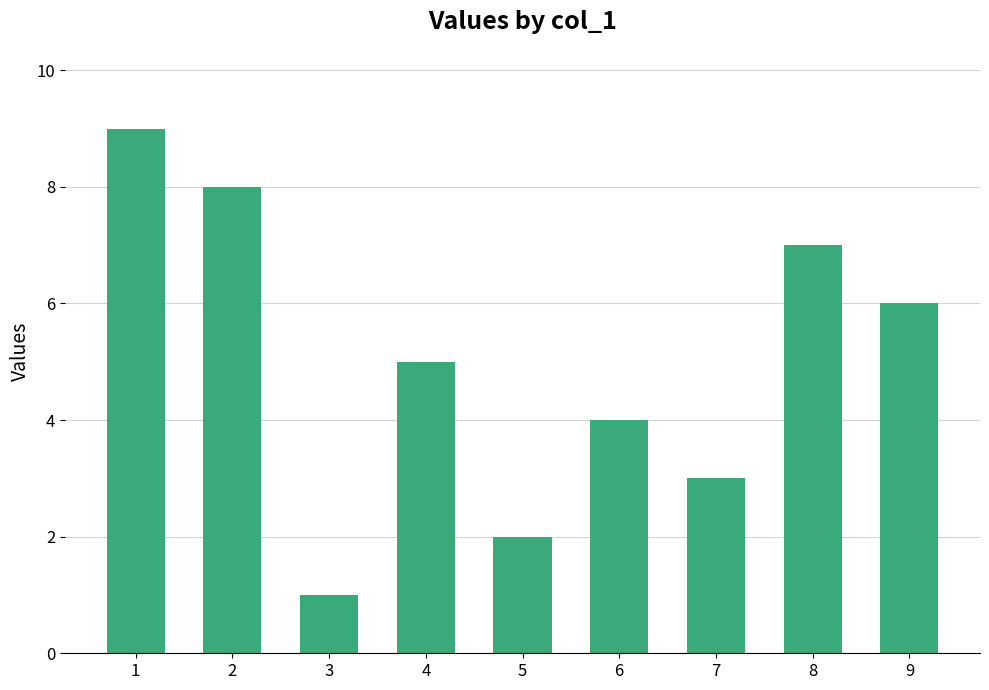

What is the change in value from 2 to 8?

-1